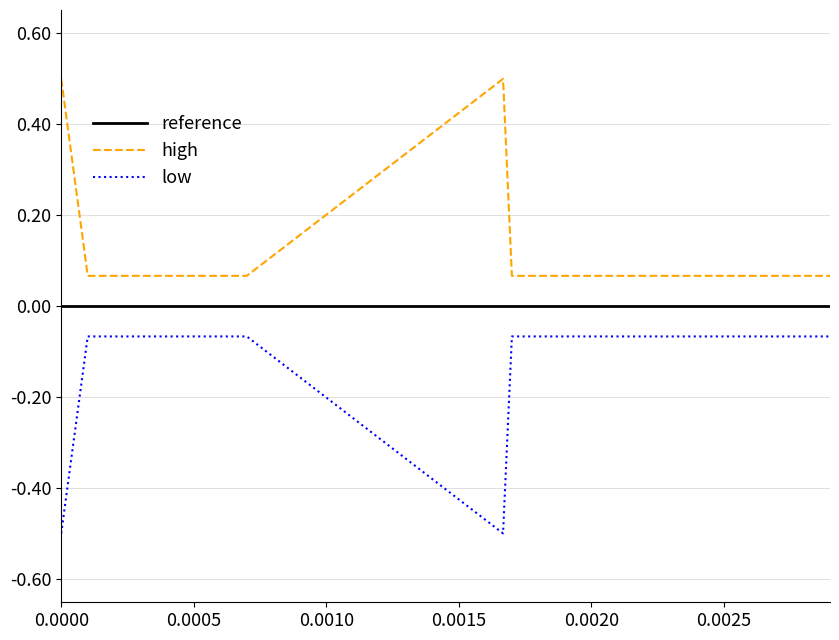

True or false: high and low cross at least once.

False